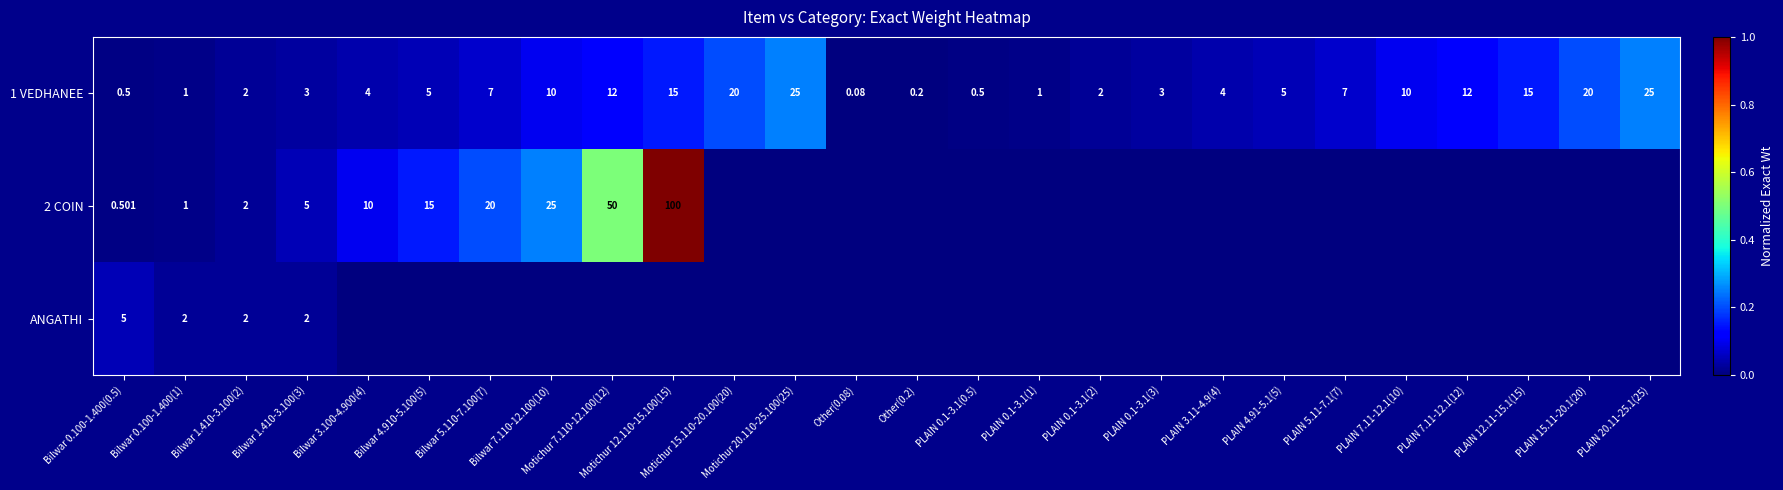

Rank the series by their maximum value, from highest to lowest.

2 COIN, 1 VEDHANEE, ANGATHI